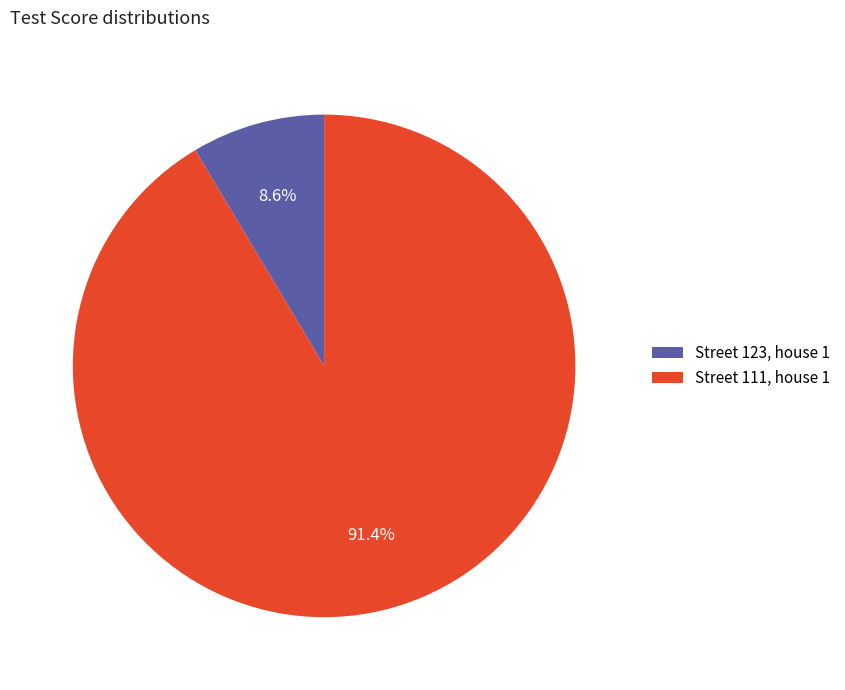

How many segments does this pie chart have?

2